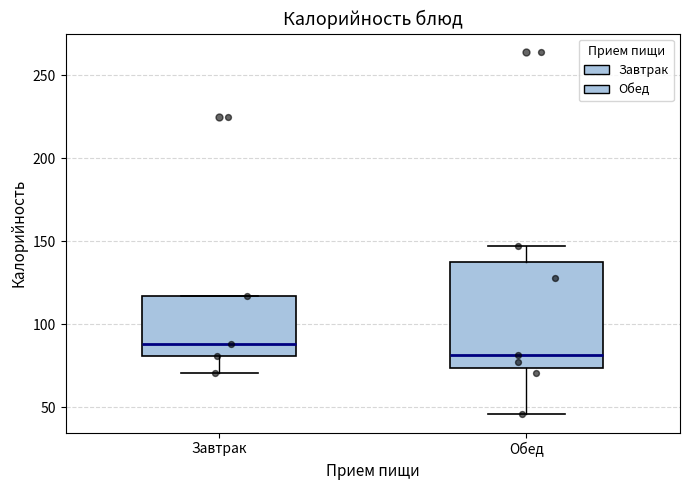

Which box's median line is the highest?

Завтрак